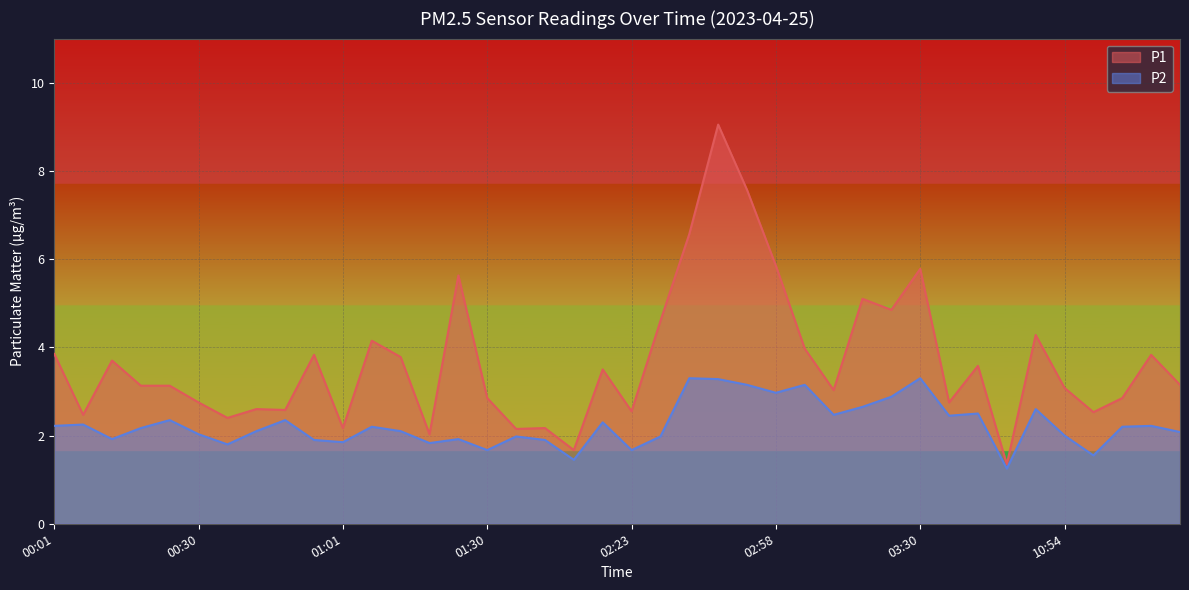

At which label does P1 reach its peak?

02:40